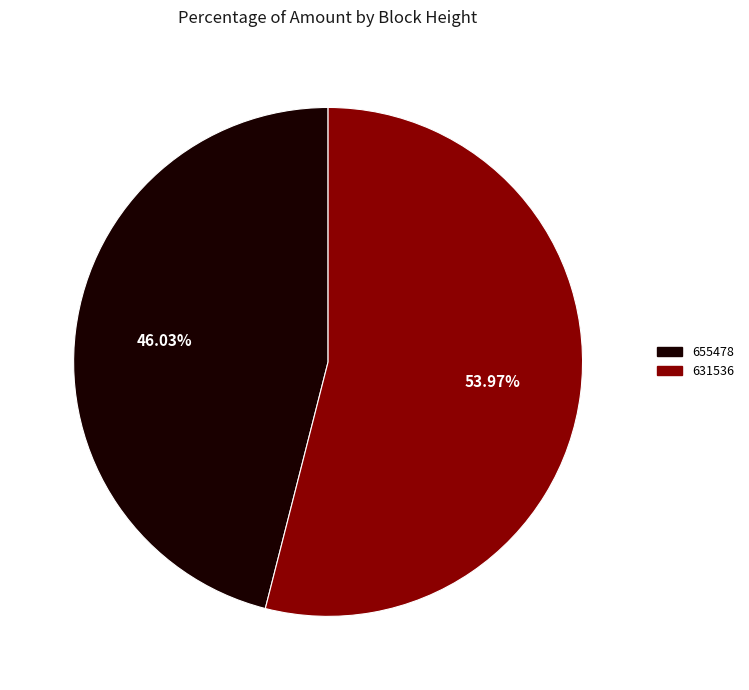

Which slice represents more than half of the pie?

631536